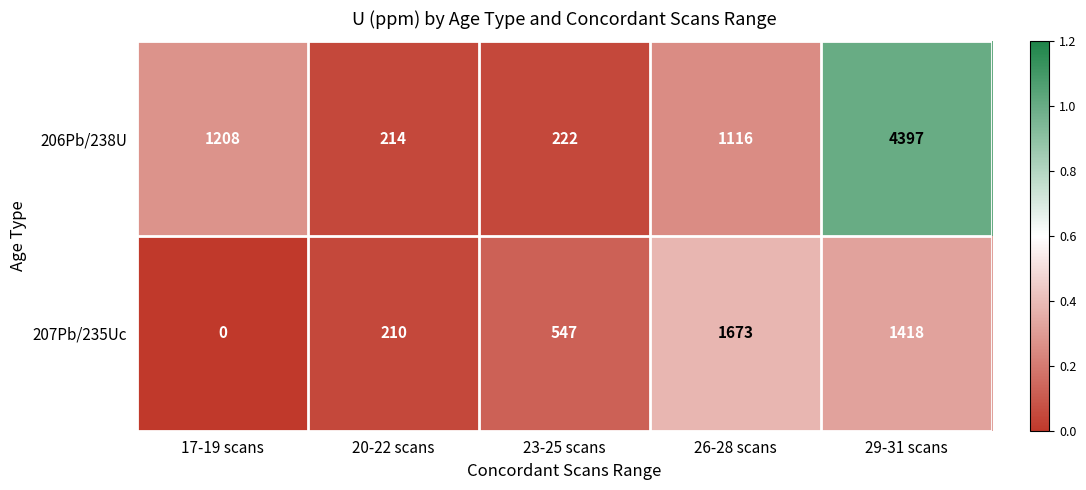

List the series in order of their peak value, highest first.

206Pb/238U, 207Pb/235Uc